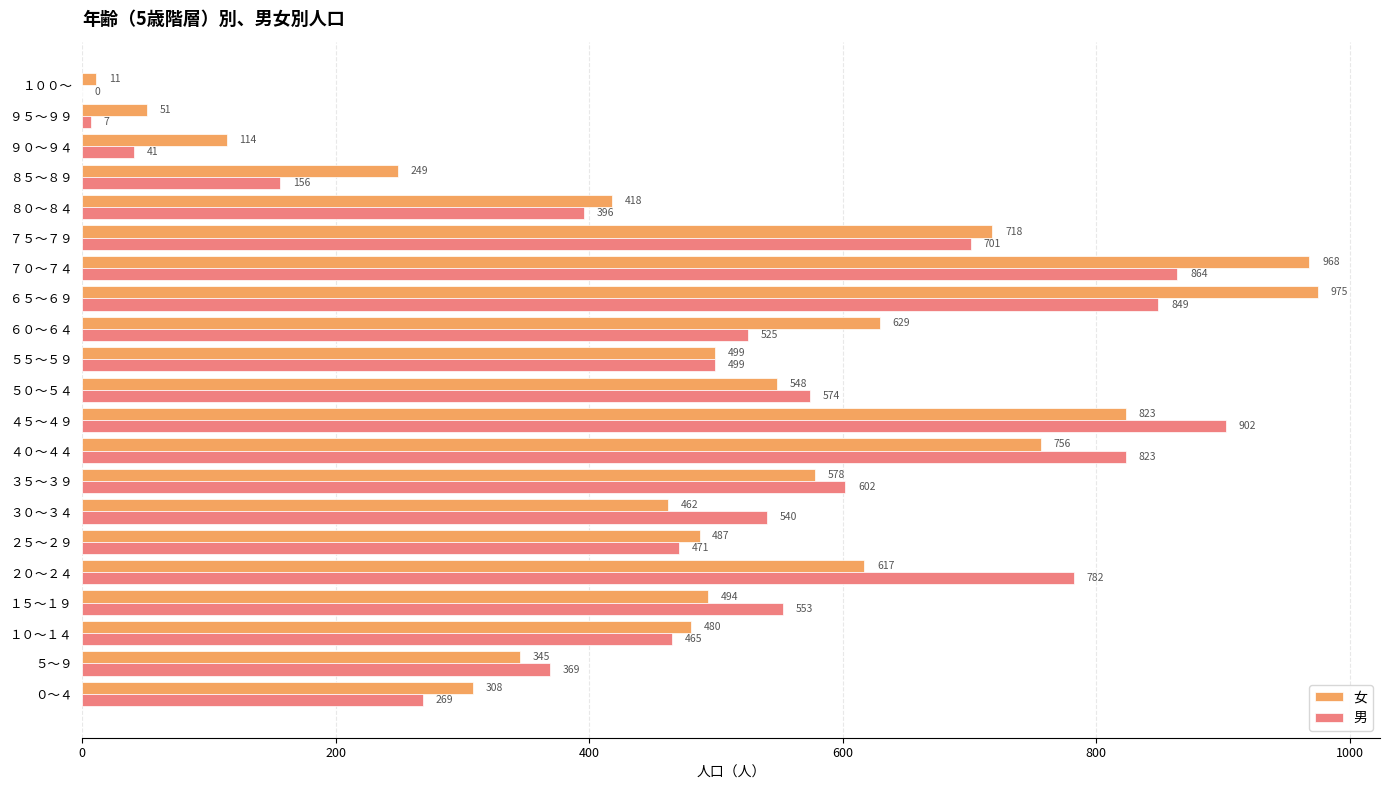

Count the number of data series in this chart.

2